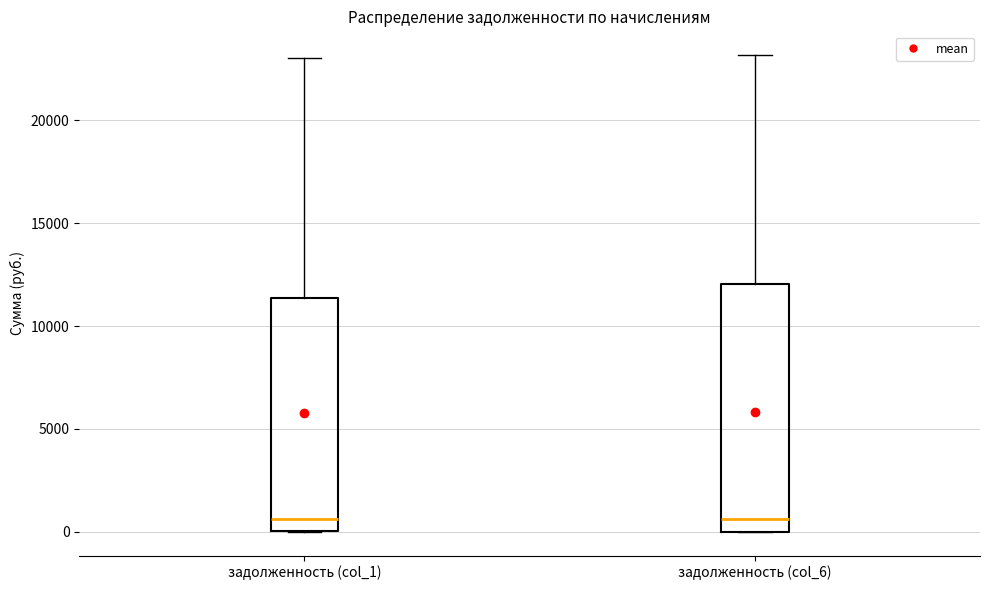

Which box is the tallest, from its lower edge to its upper edge?

задолженность (col_6)